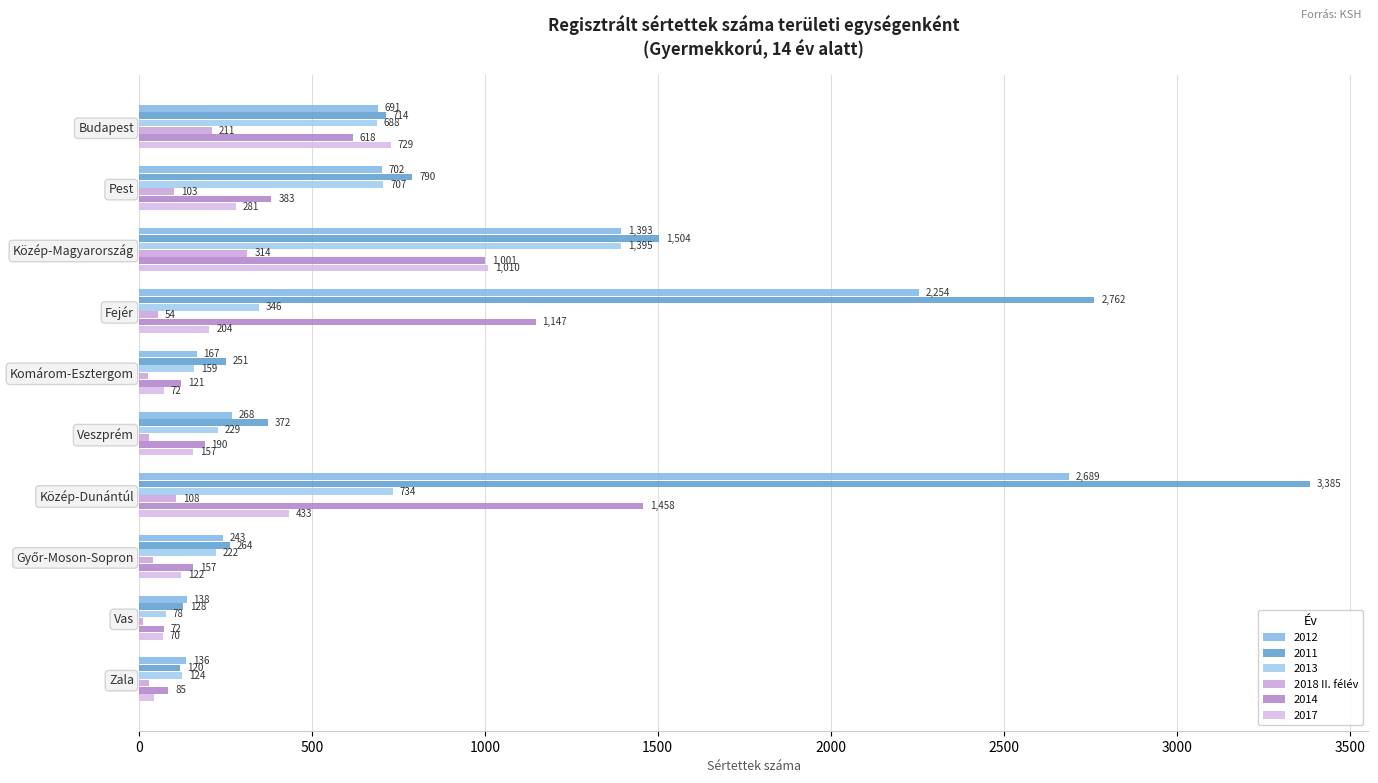

What is the value of the 10th bar from the left?

29